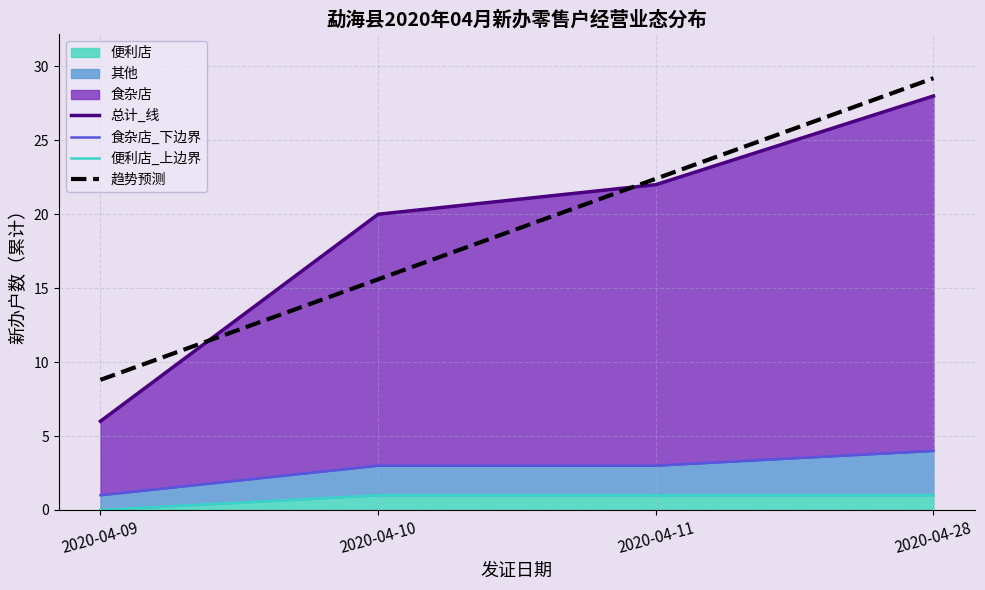

Reading left to right, what are all the values shown in this chart?

总计_线: 6.0	20.0	22.0	28.0
食杂店_下边界: 1.0	3.0	3.0	4.0
便利店_上边界: 0.0	1.0	1.0	1.0
趋势预测: 8.8	15.6	22.4	29.2